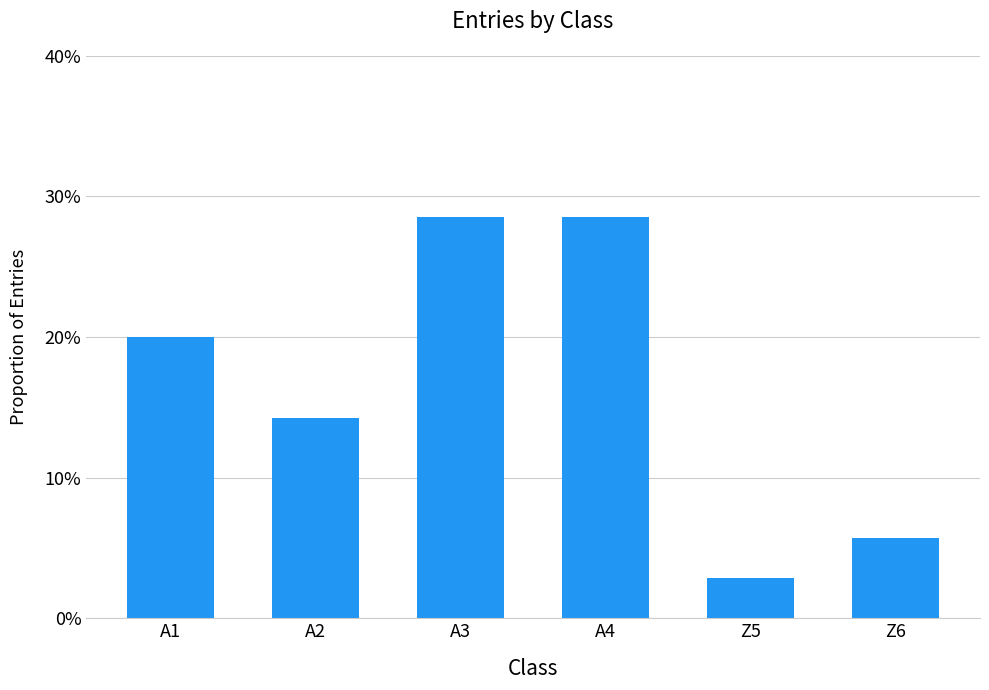

Where is the data nearest to the value 0?

Z5